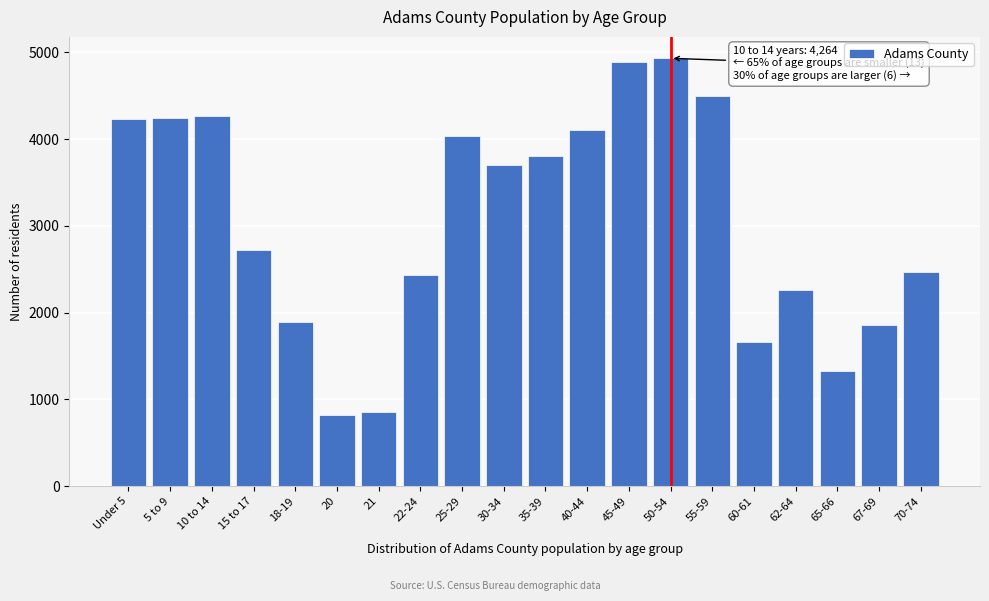

The value at 45-49 is 4889. True or false?

True